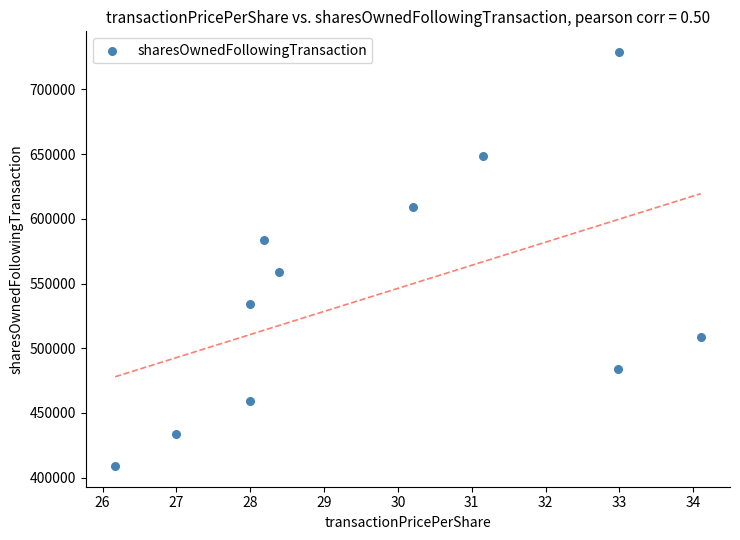

What is the average Y value?

541657